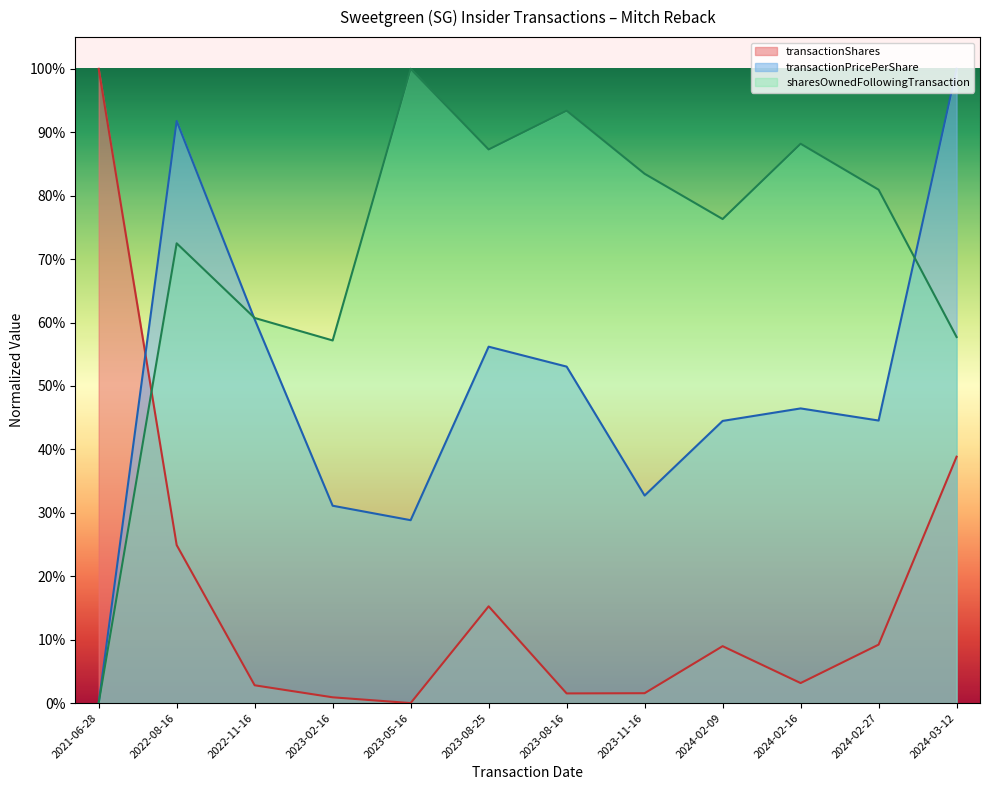

What is the difference between the maximum and second lowest values in the transactionShares series?

1.0